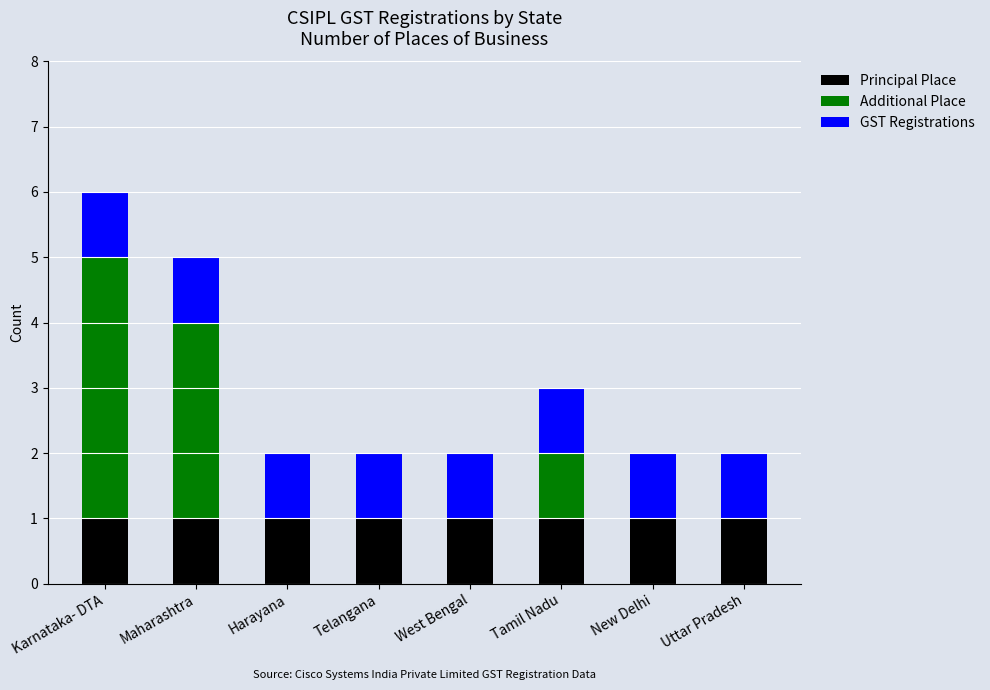

Reading left to right, transcribe the values for Principal Place.

Karnataka- DTA=1	Maharashtra=1	Harayana=1	Telangana=1	West Bengal=1	Tamil Nadu=1	New Delhi=1	Uttar Pradesh=1